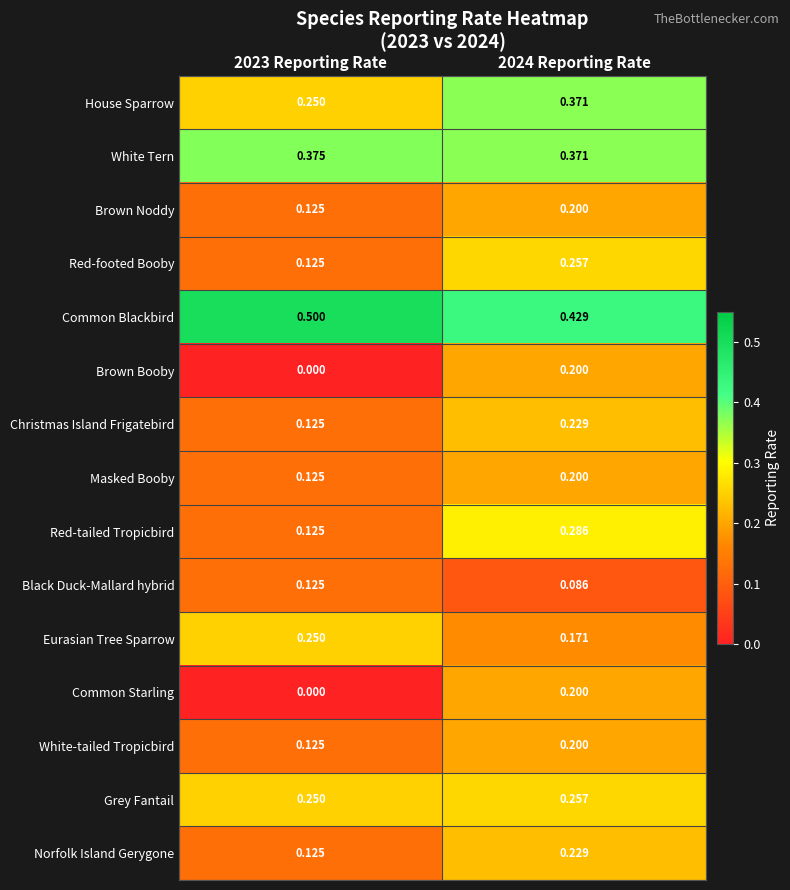

Which series has the largest total across all categories?

Common Blackbird